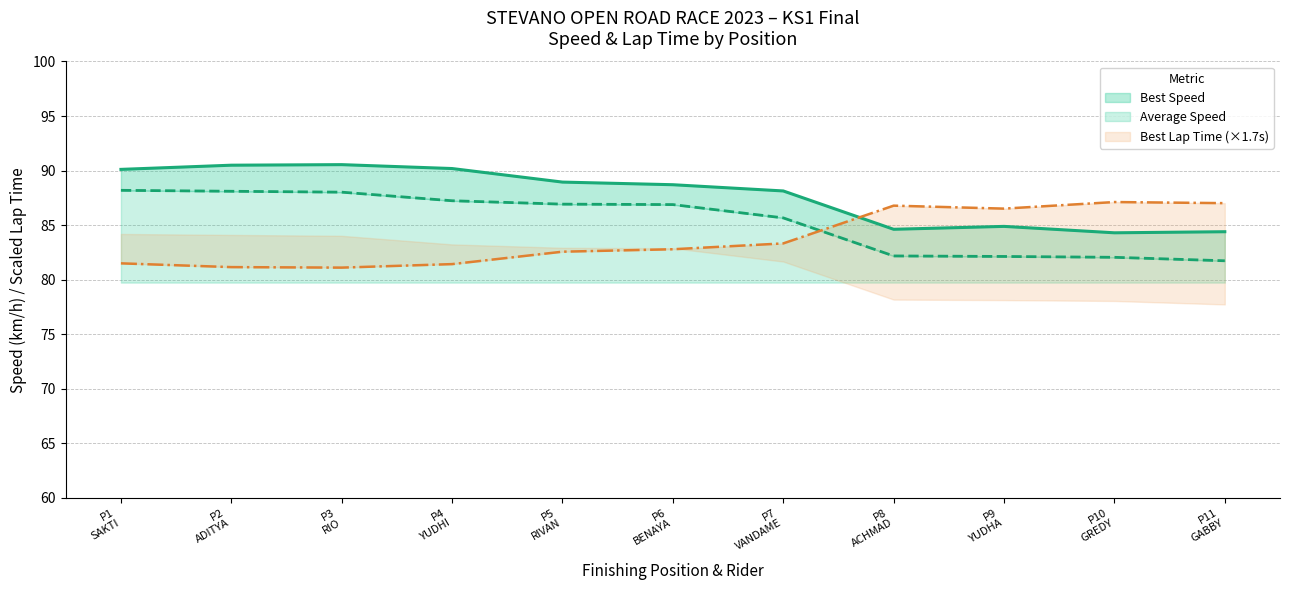

Which category has the highest value in the Best Speed series?

P3 RIO